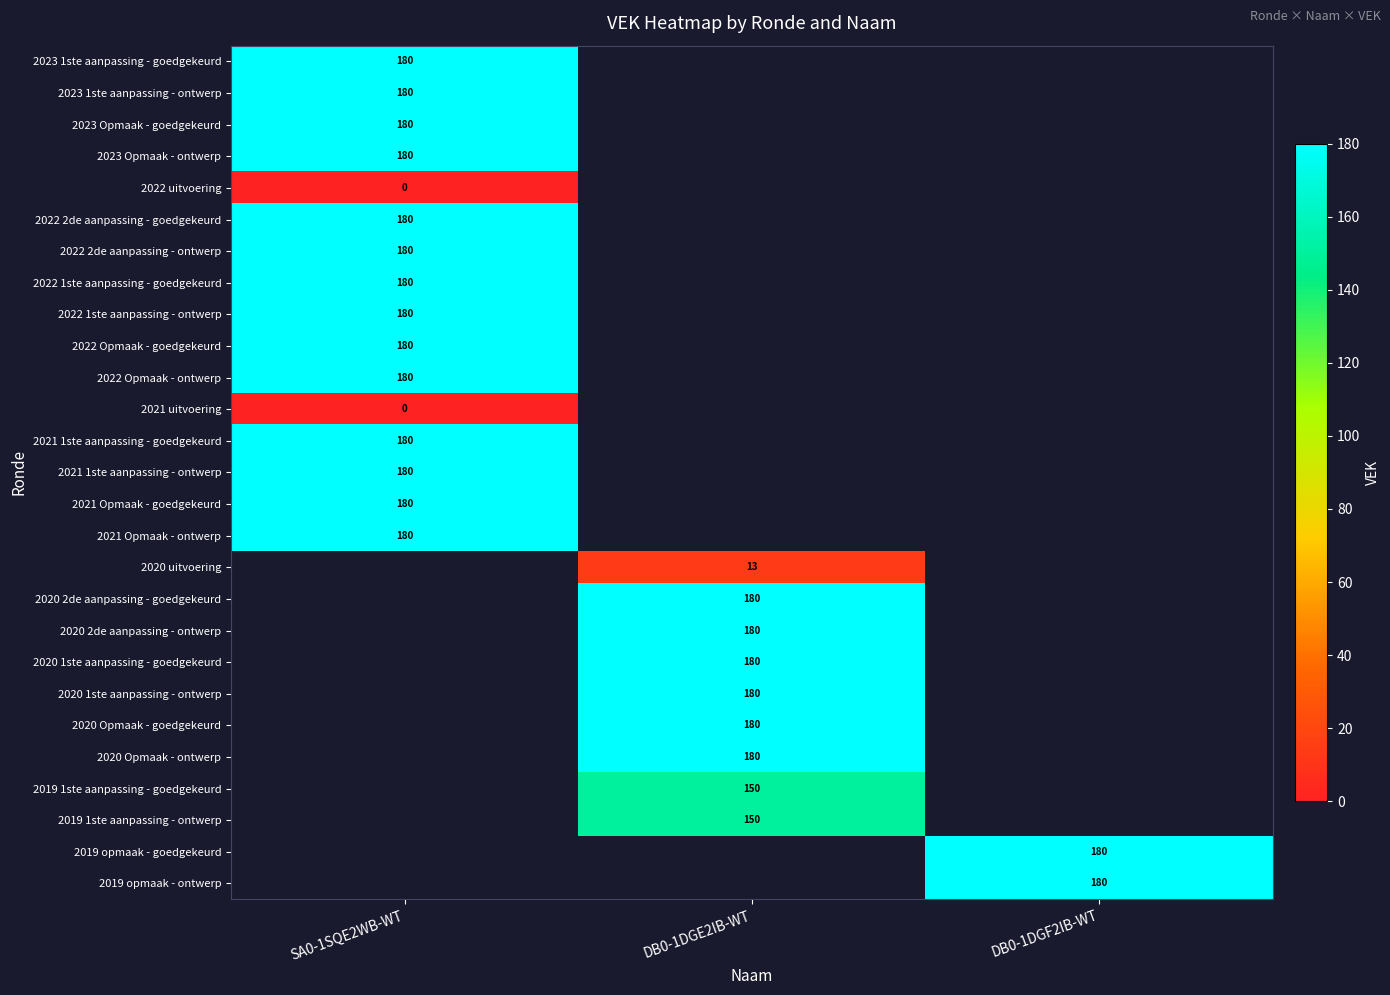

The value of 2020 Opmaak - ontwerp at DB0-1DGE2IB-WT is 308. True or false?

False